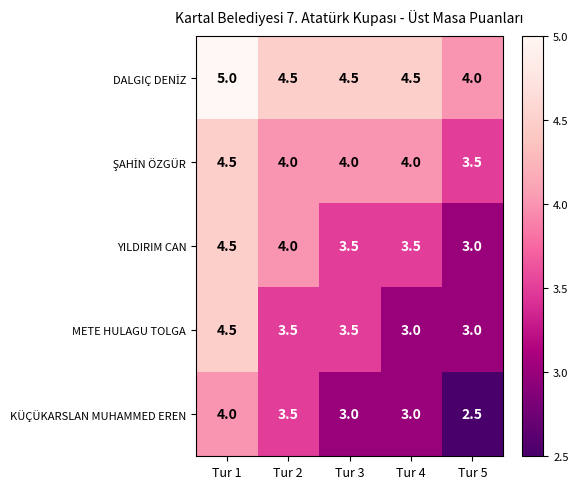

What value does the YILDIRIM CAN series have at Tur 3?

3.5